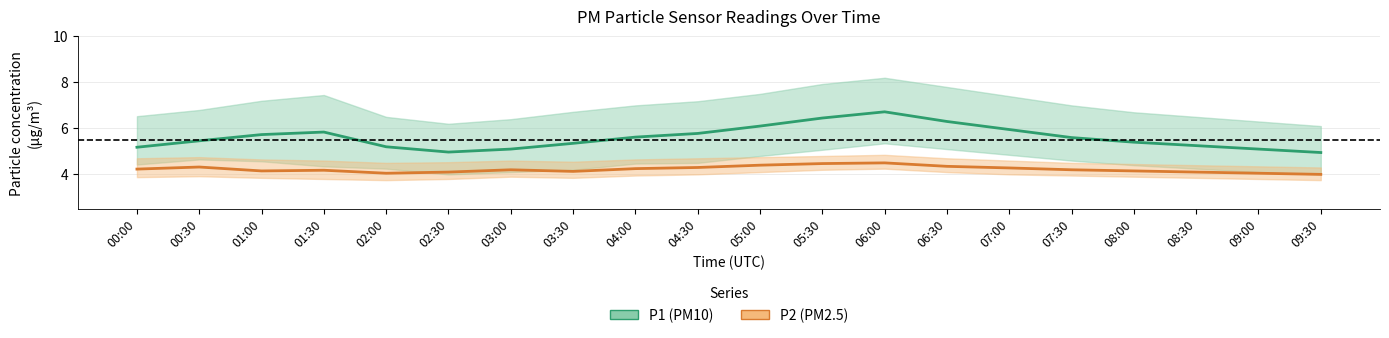

How many lines are shown in the chart?

2